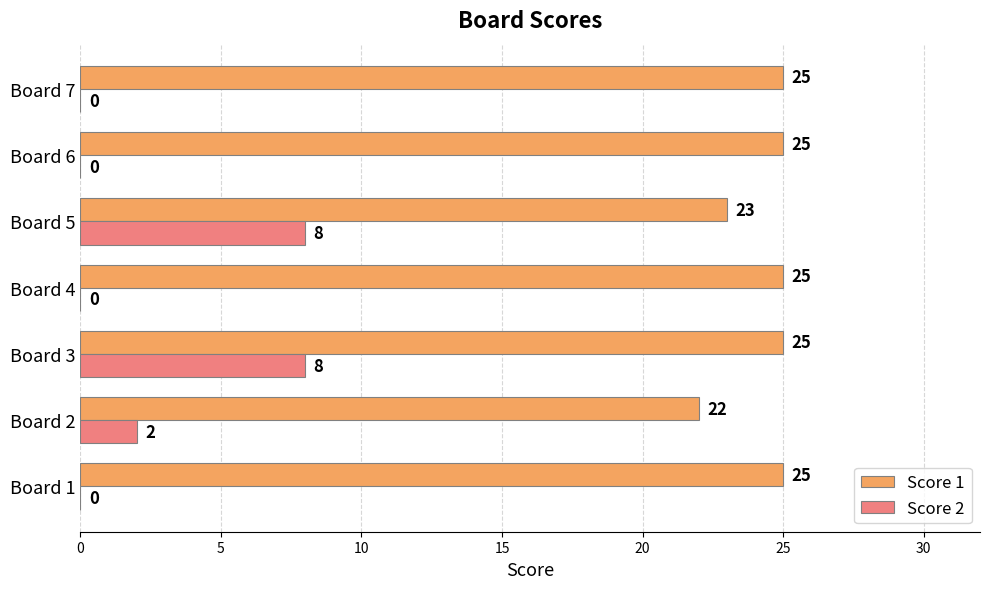

At which label is Score 2 closest to 4?

Board 2